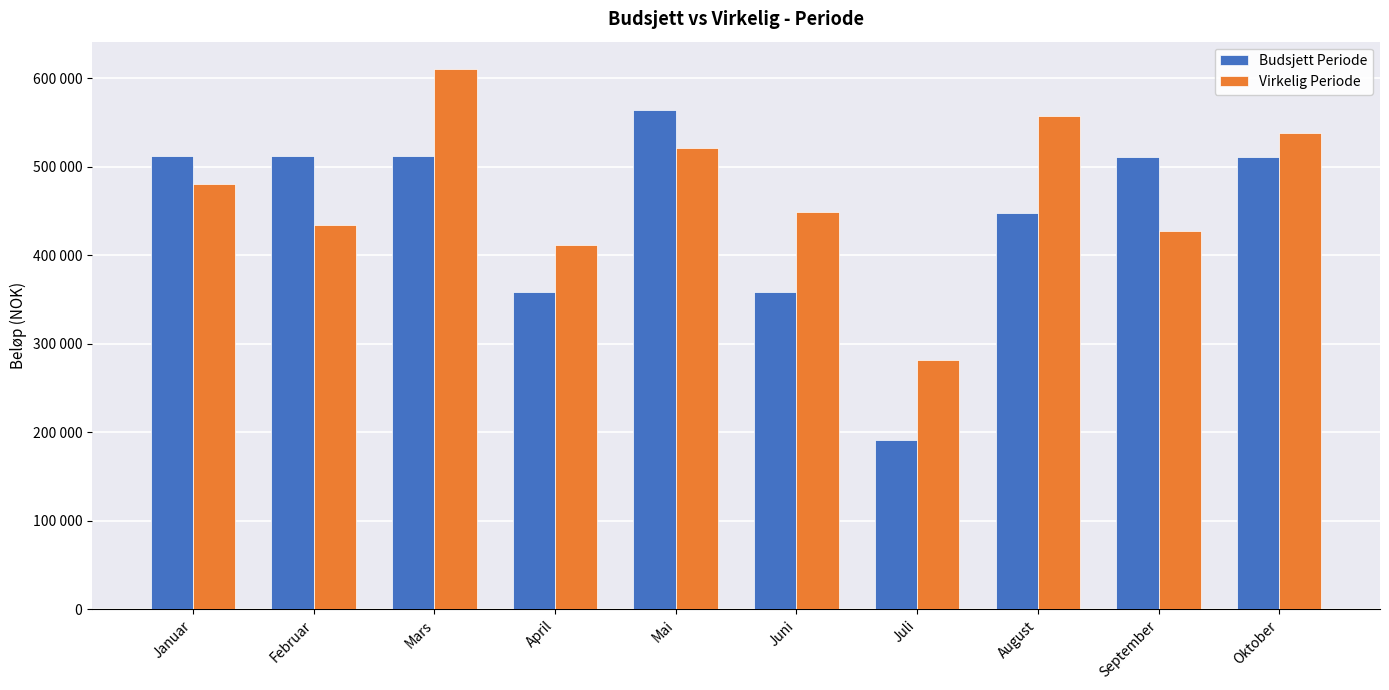

What is the difference between the Budsjett Periode values at August and September?

63700